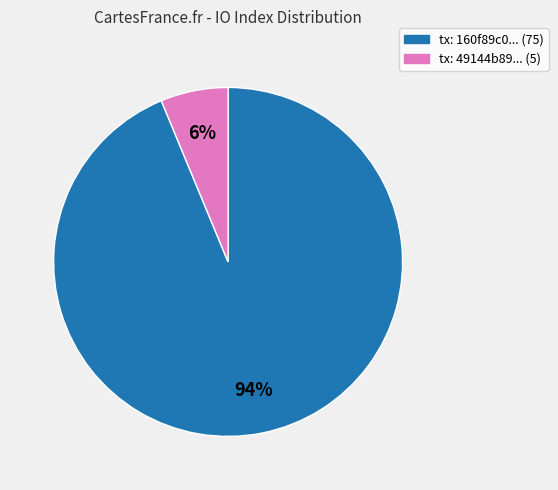

To the nearest percent, what is the average slice percentage?

50%